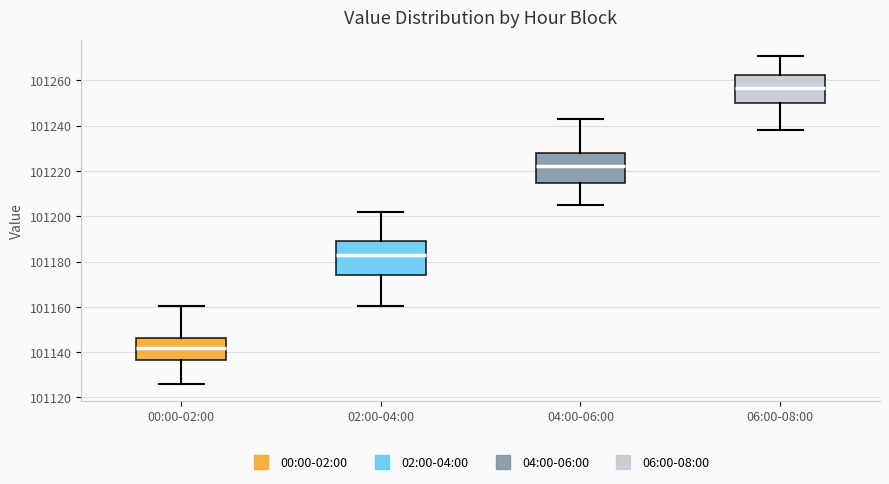

Which box has the highest median line?

06:00-08:00